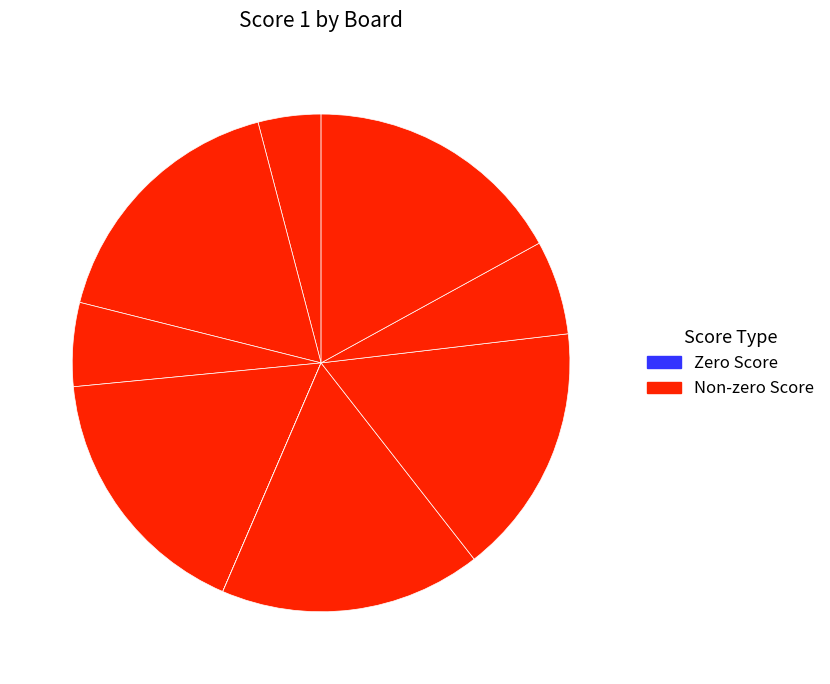

To the nearest percent, what is the average slice percentage?

11%